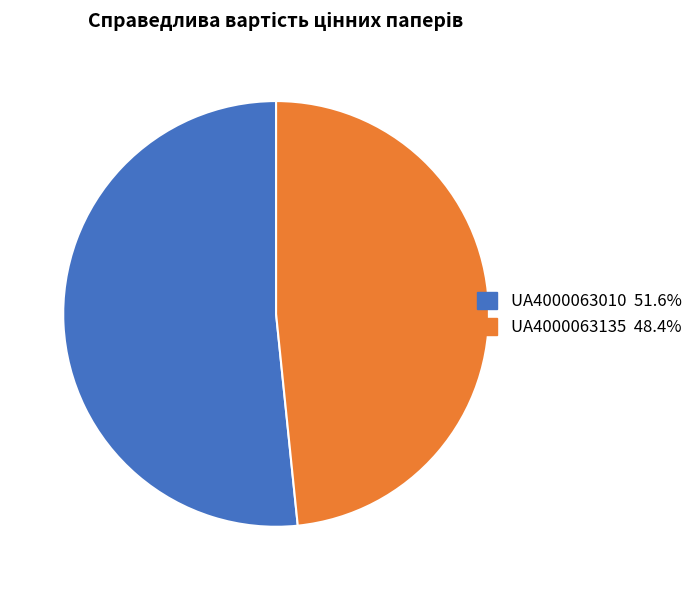

What is the smallest slice in the pie chart?

UA4000063135